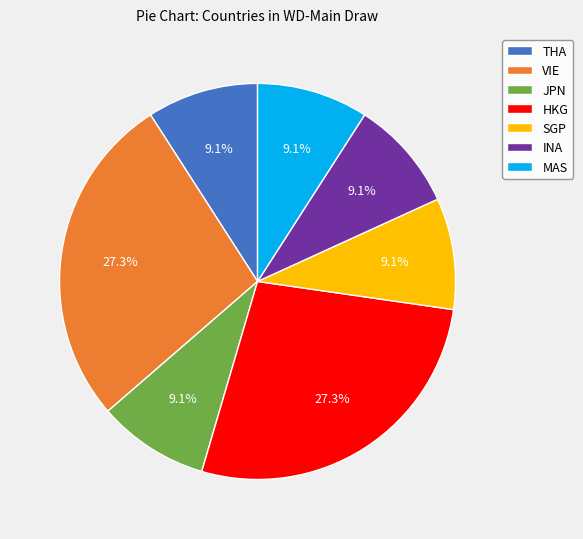

To the nearest percent, what is the difference between the largest and smallest slice percentages?

18%